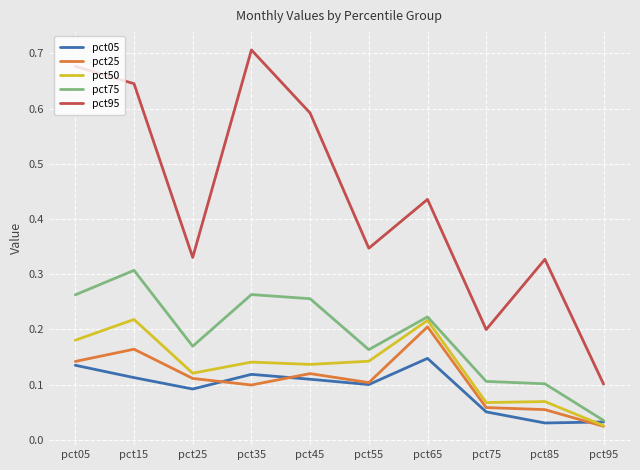

At which label is pct95 closest to 0?

pct95